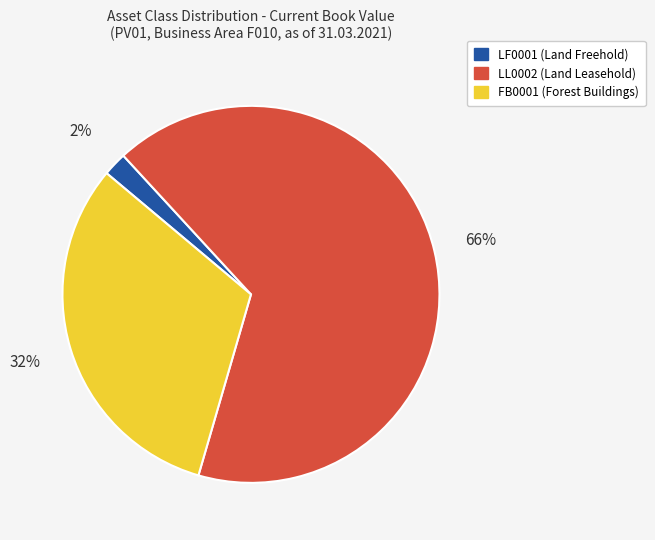

To the nearest percent, what is the difference between the largest and smallest slice percentages?

64%